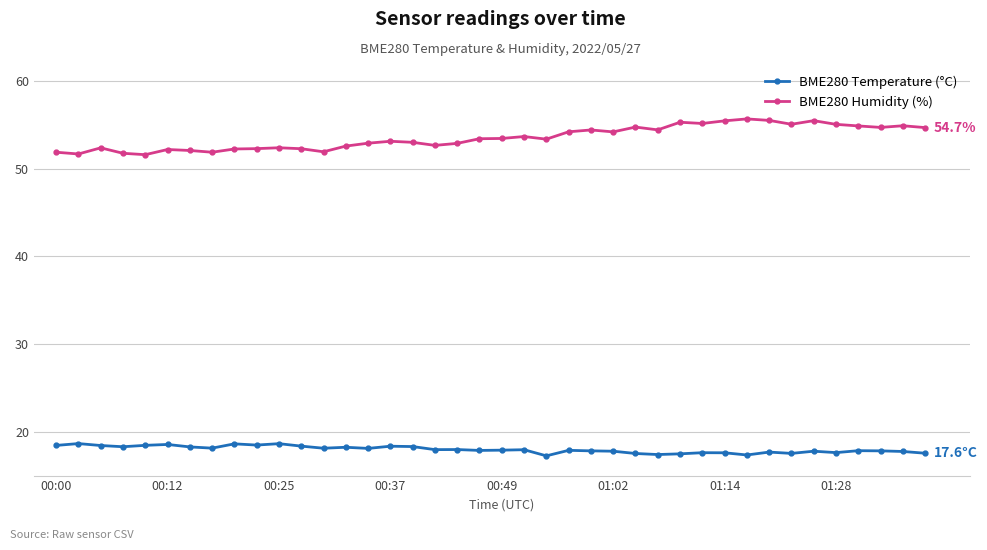

What is the average value of the BME280 Temperature (°C) series?

18.0